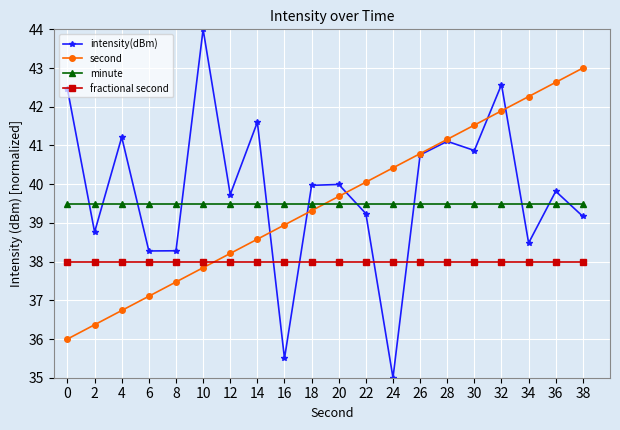

The value of minute at 36 is 39.5. True or false?

True